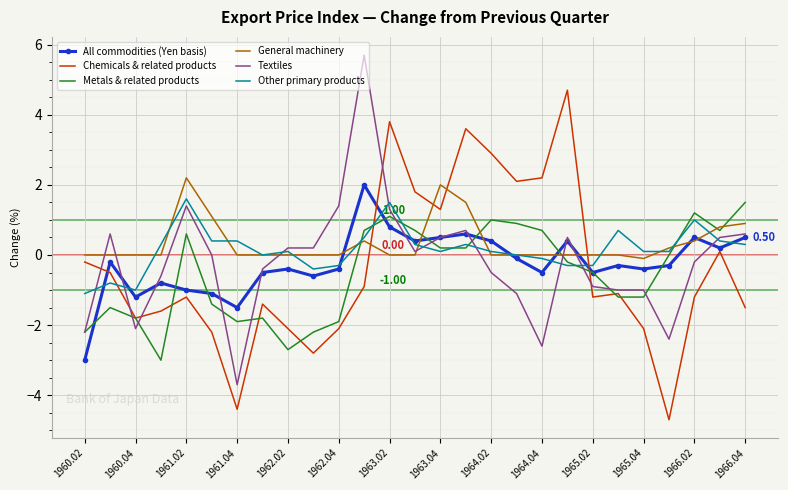

Reading left to right, list all the values displayed in this chart.

All commodities (Yen basis): -3.0	-0.2	-1.2	-0.8	-1.0	-1.1	-1.5	-0.5	-0.4	-0.6	-0.4	2.0	0.8	0.4	0.5	0.6	0.4	-0.1	-0.5	0.4	-0.5	-0.3	-0.4	-0.3	0.5	0.2	0.5
Chemicals & related products: -0.2	-0.5	-1.8	-1.6	-1.2	-2.2	-4.4	-1.4	-2.1	-2.8	-2.1	-0.9	3.8	1.8	1.3	3.6	2.9	2.1	2.2	4.7	-1.2	-1.1	-2.1	-4.7	-1.2	0.1	-1.5
Metals & related products: -2.2	-1.5	-1.8	-3.0	0.6	-1.4	-1.9	-1.8	-2.7	-2.2	-1.9	0.7	1.1	0.7	0.2	0.2	1.0	0.9	0.7	-0.2	-0.5	-1.2	-1.2	0.0	1.2	0.7	1.5
General machinery: 0.0	0.0	0.0	0.0	2.2	1.1	0.0	0.0	0.0	0.0	0.0	0.4	0.0	0.0	2.0	1.5	0.0	0.0	0.0	0.0	0.0	0.0	-0.1	0.2	0.4	0.8	0.9
Textiles: -2.2	0.6	-2.1	-0.6	1.4	0.0	-3.7	-0.4	0.2	0.2	1.4	5.7	1.3	0.1	0.5	0.7	-0.5	-1.1	-2.6	0.5	-0.9	-1.0	-1.0	-2.4	-0.2	0.5	0.6
Other primary products: -1.1	-0.8	-1.0	0.3	1.6	0.4	0.4	0.0	0.1	-0.4	-0.3	0.5	1.5	0.3	0.1	0.3	0.1	0.0	-0.1	-0.3	-0.3	0.7	0.1	0.1	1.0	0.4	0.3